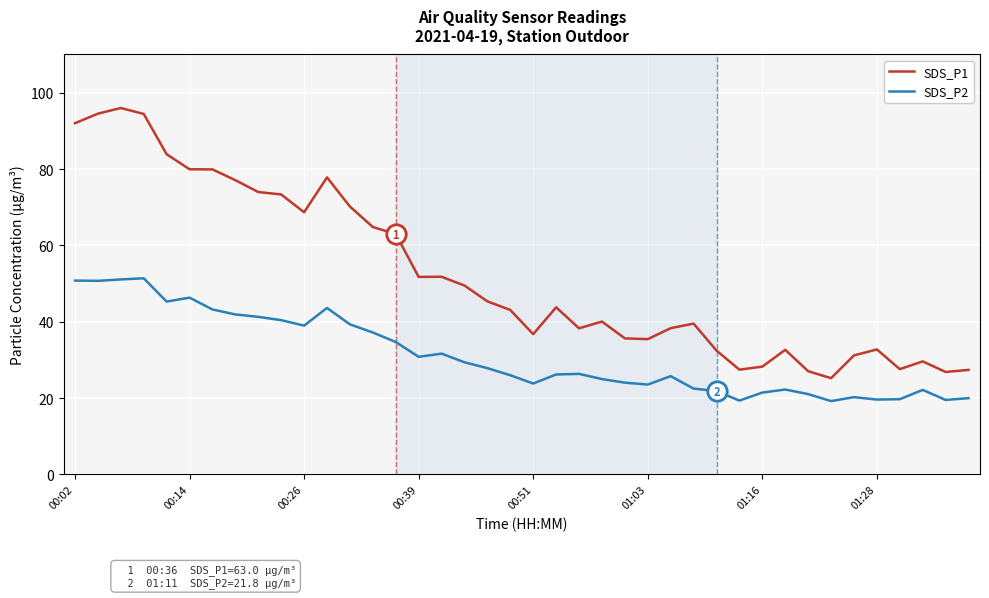

What is the greatest value displayed?

96.0